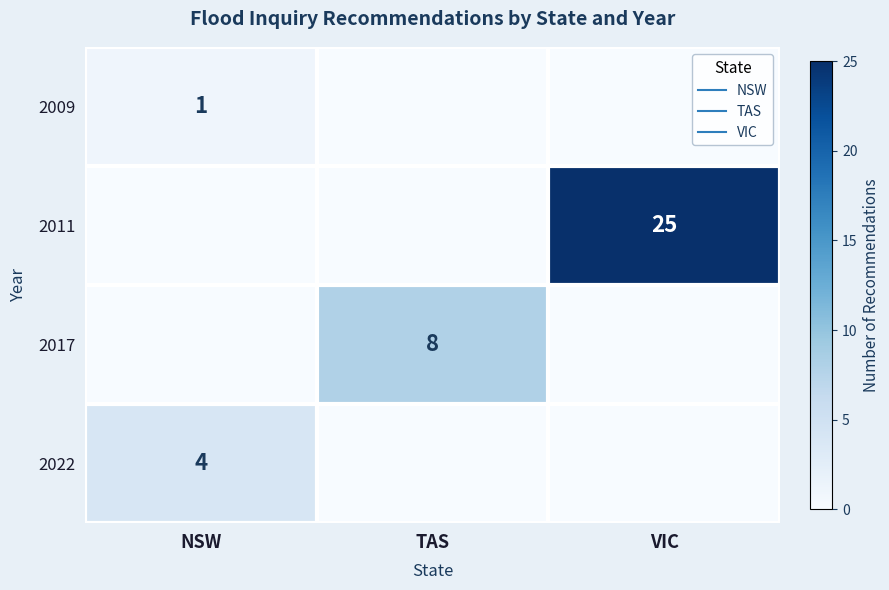

What is the maximum value shown in the chart?

25